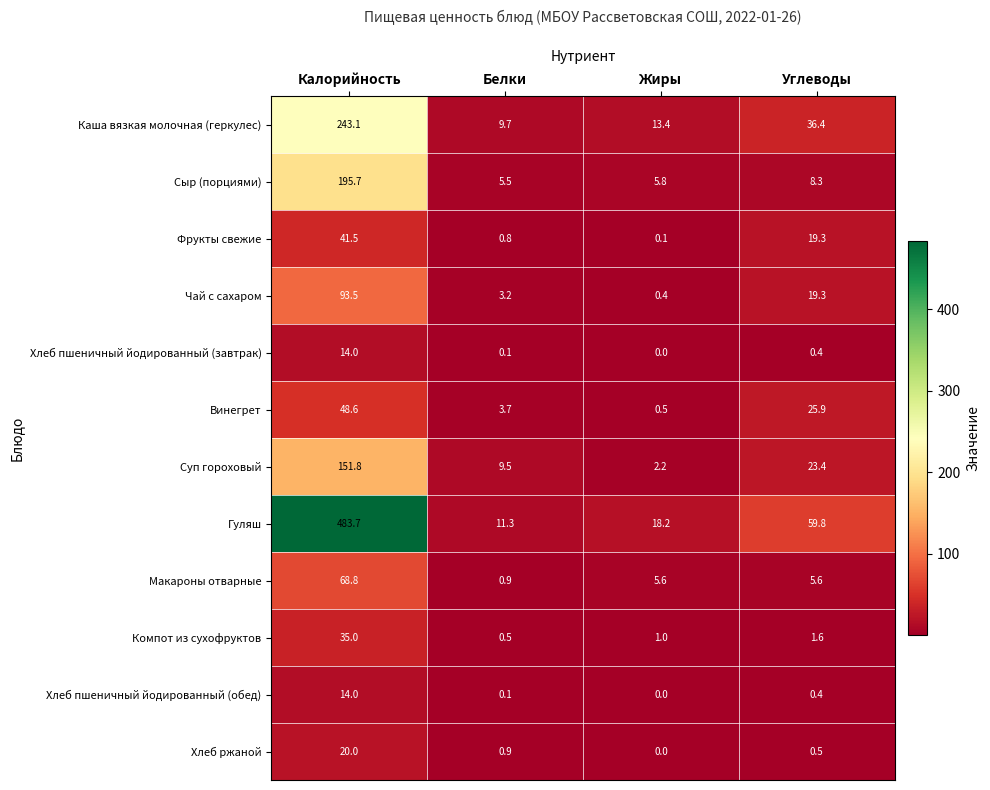

What is the maximum value shown in the chart?

483.7